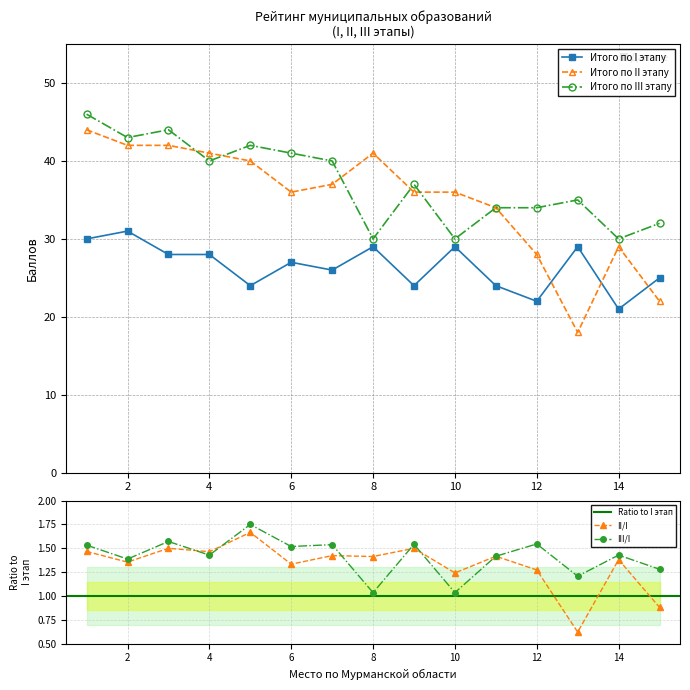

True or false: Итого по III этапу and Итого по I этапу cross at least once.

False